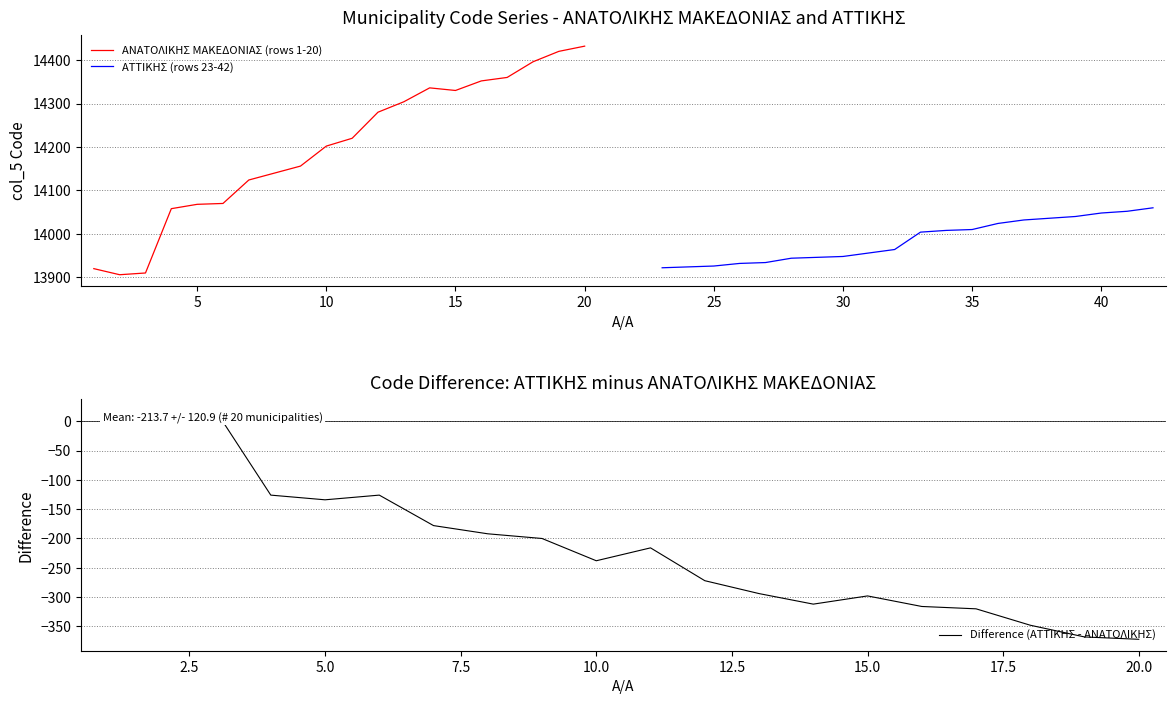

What is the maximum value for ΑΝΑΤΟΛΙΚΗΣ ΜΑΚΕΔΟΝΙΑΣ (rows 1-20)?

14432